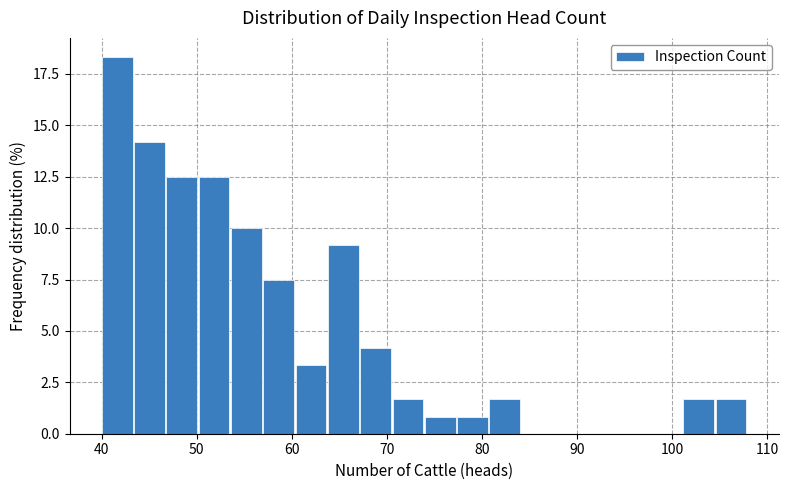

Around what value on the x-axis is the tallest bar? Give the approximate position of its centre, as read against the axis.

42